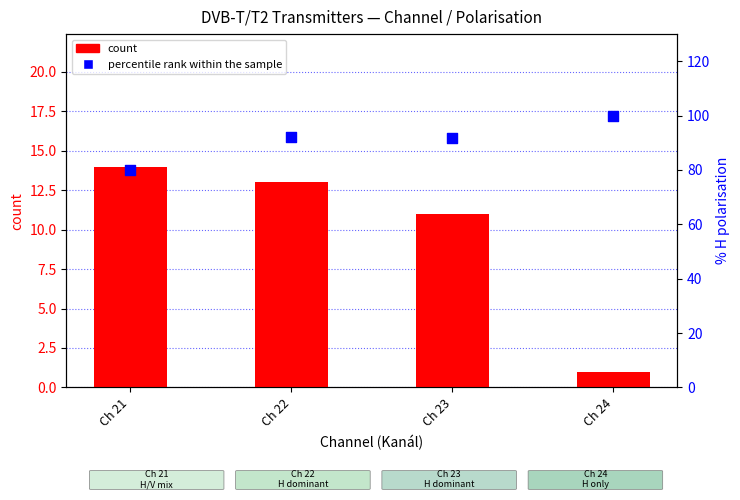

At how many categories does at least one series exceed 5?

4